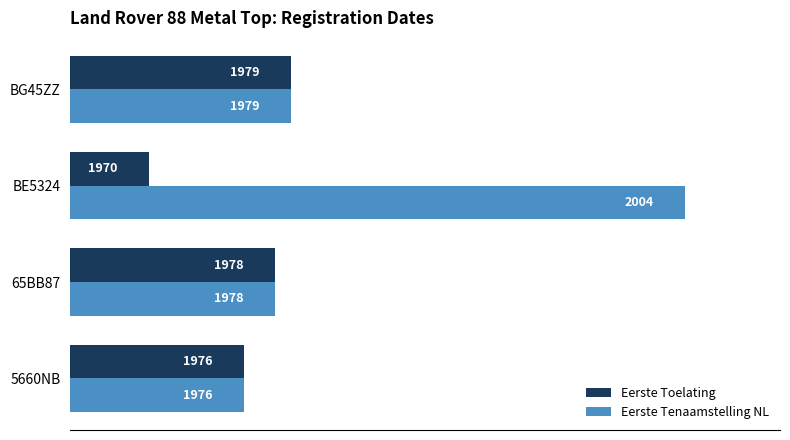

The value of Eerste Tenaamstelling NL at 5660NB is 1976. True or false?

True